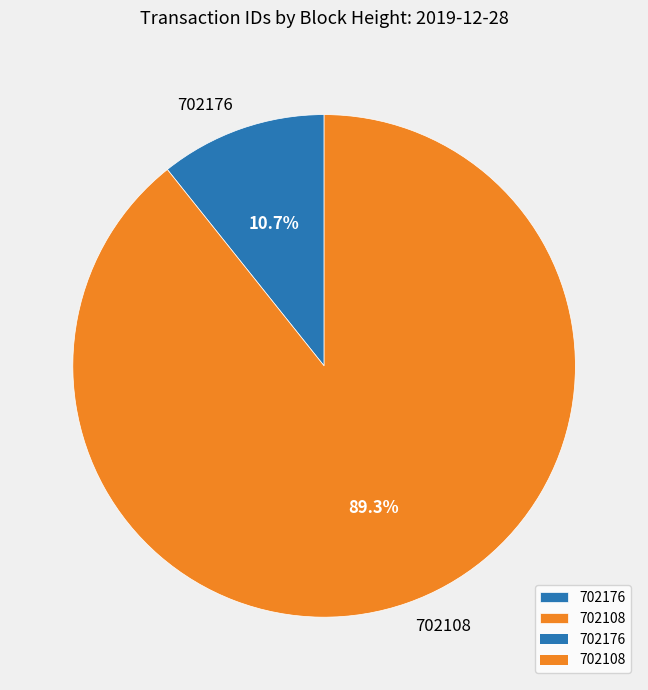

Is the sum of 702108 and 702176 greater than half?

Yes